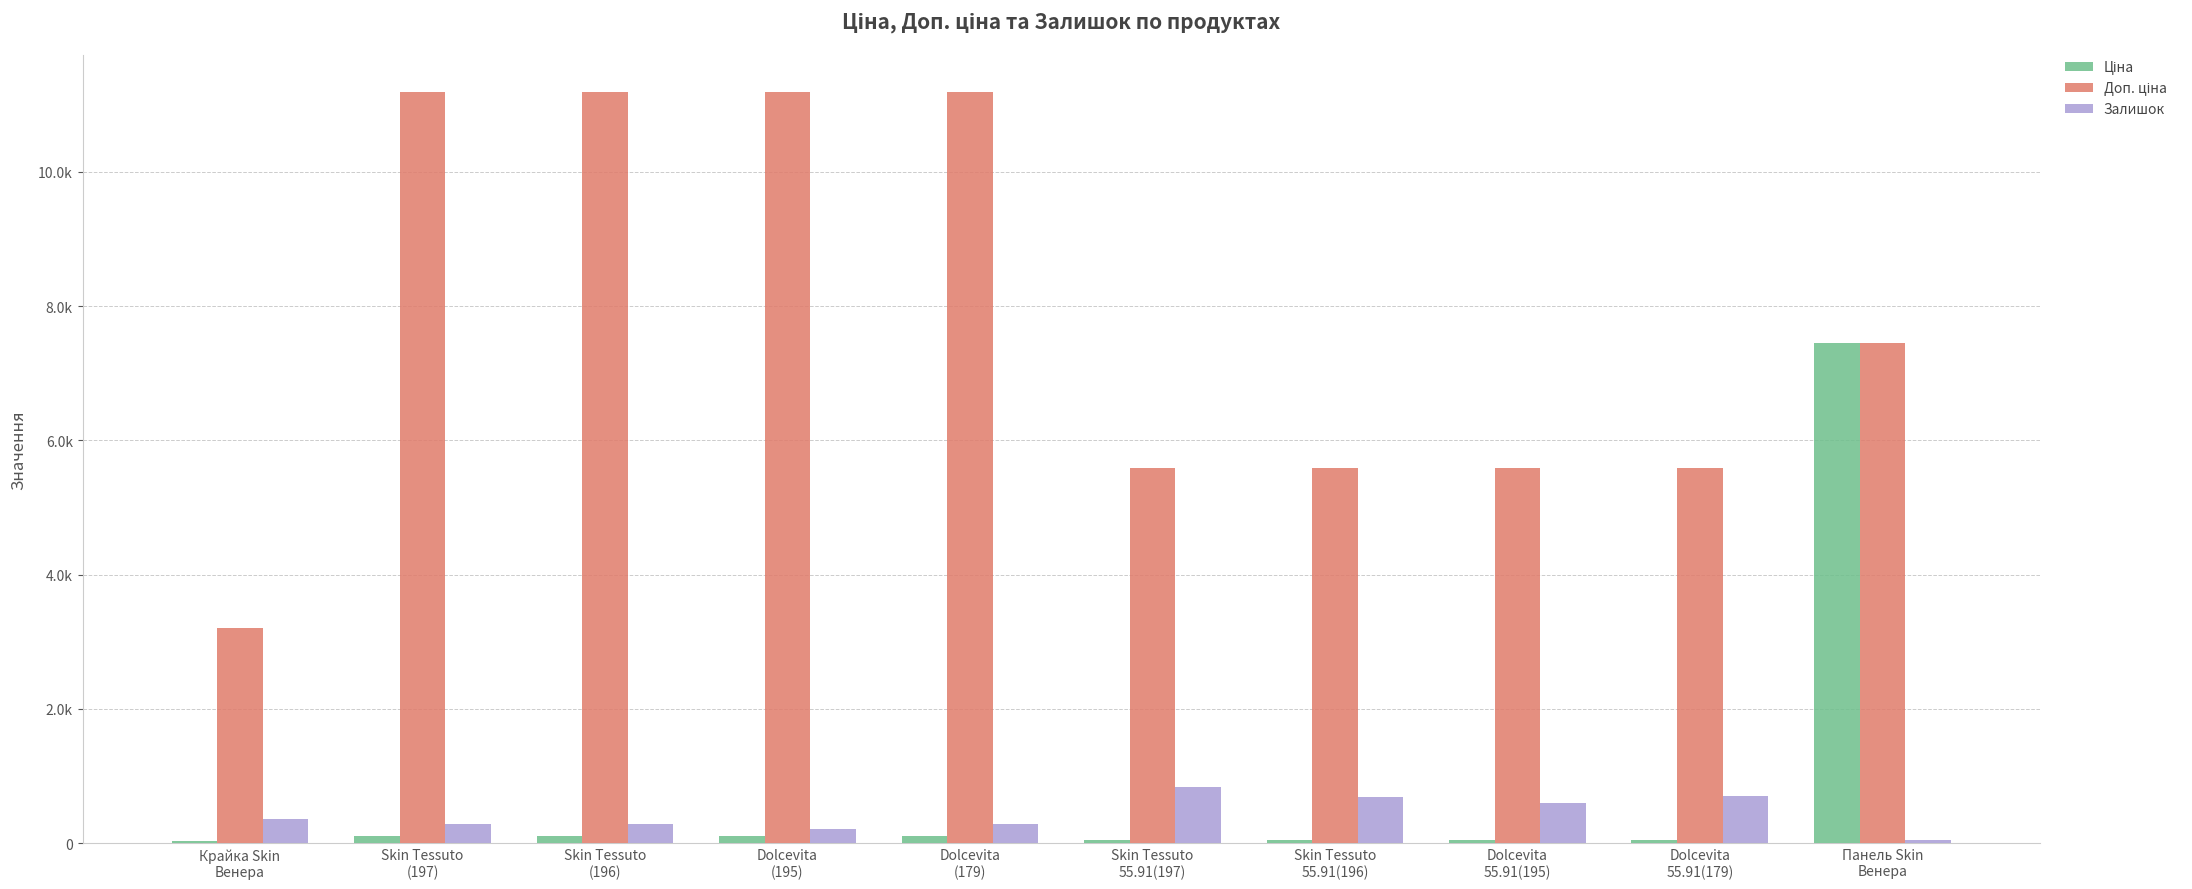

At which label does Залишок first exceed 360?

Skin Tessuto
55.91(197)